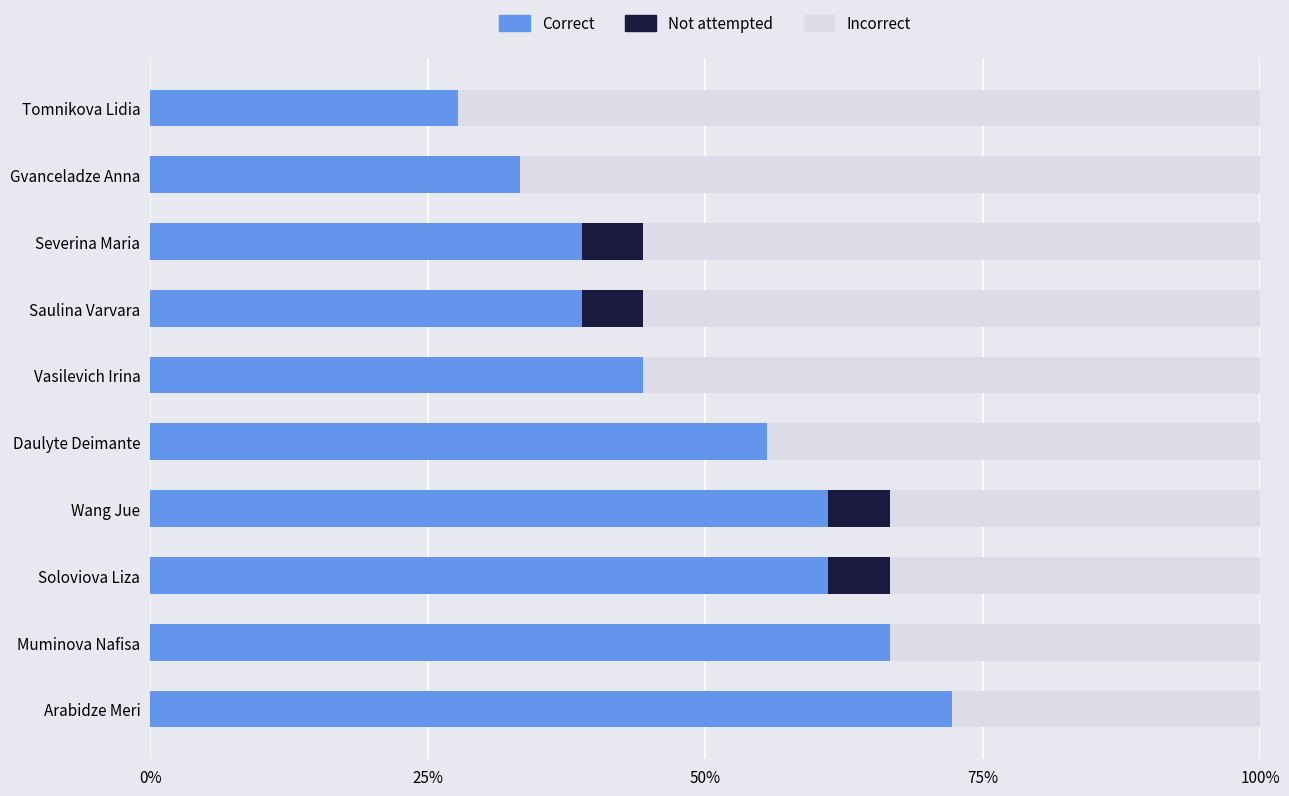

Which series has the largest total across all categories?

Correct